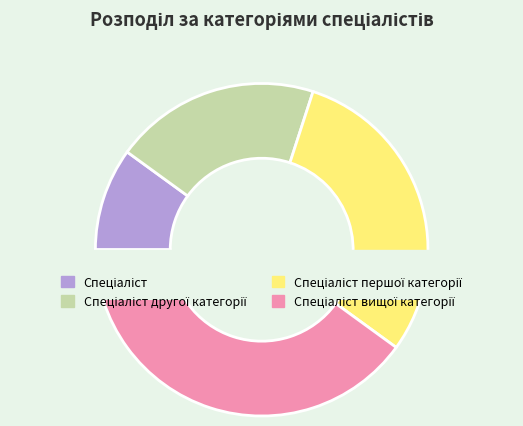

Does Спеціаліст represent more than half of the total?

No